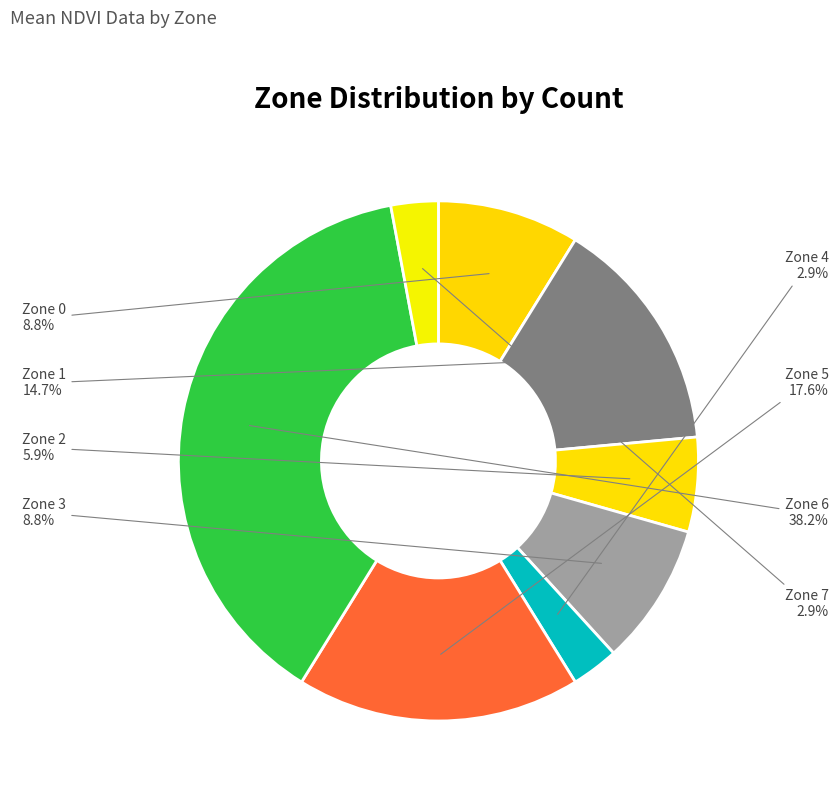

What portion of the pie excludes Zone 0?

91.2%